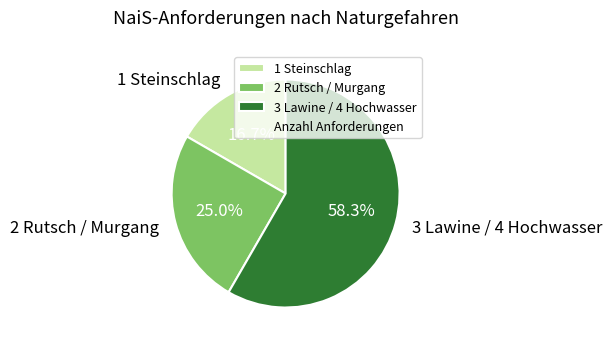

Rank the categories by value from highest to lowest.

3 Lawine / 4 Hochwasser, 2 Rutsch / Murgang, 1 Steinschlag